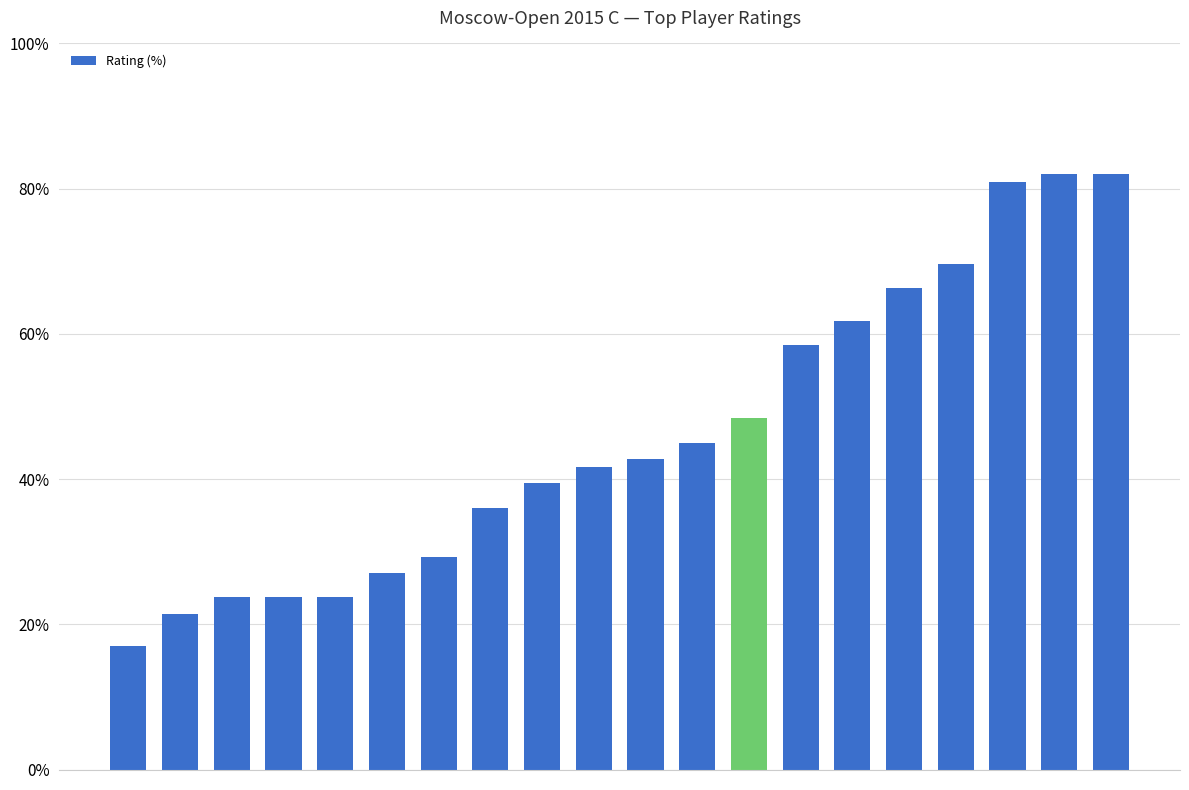

What is the value of the 3rd bar from the left?

23.7